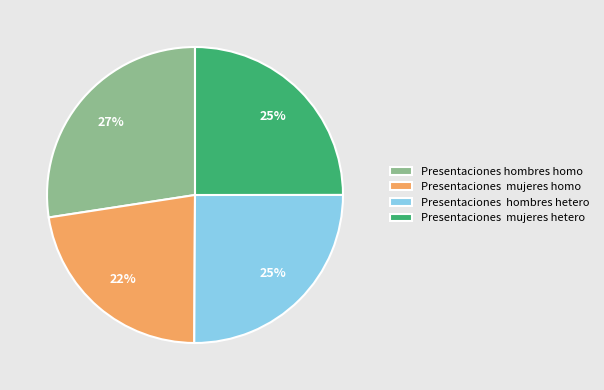

Approximately how many times larger is the value at Presentaciones hombres hetero compared to Presentaciones mujeres hetero?

1.0